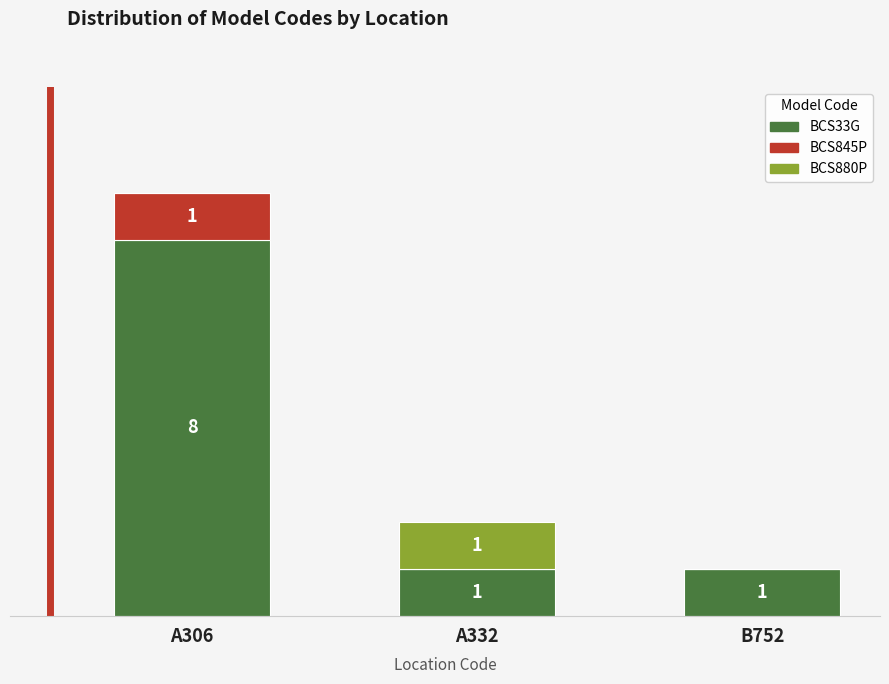

At which category is the sum across all series the highest?

A306